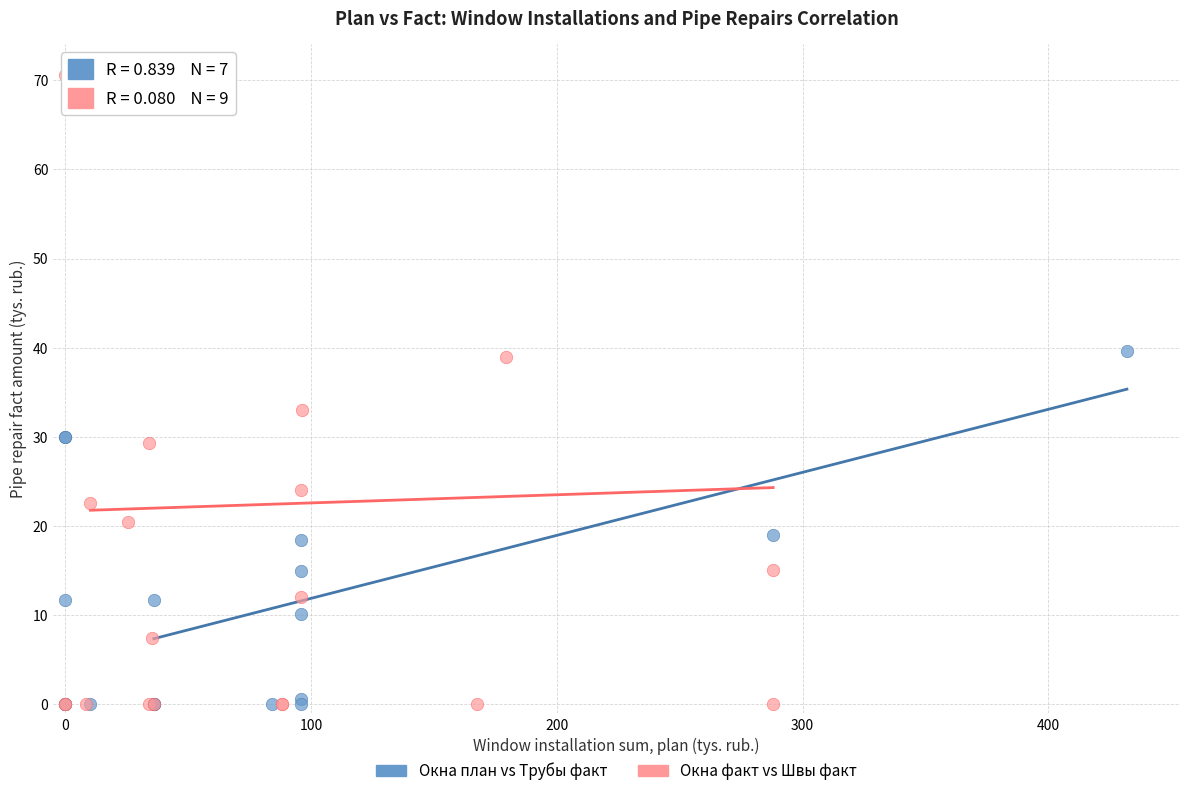

Which series contains the highest Y value?

Окна факт vs Швы факт